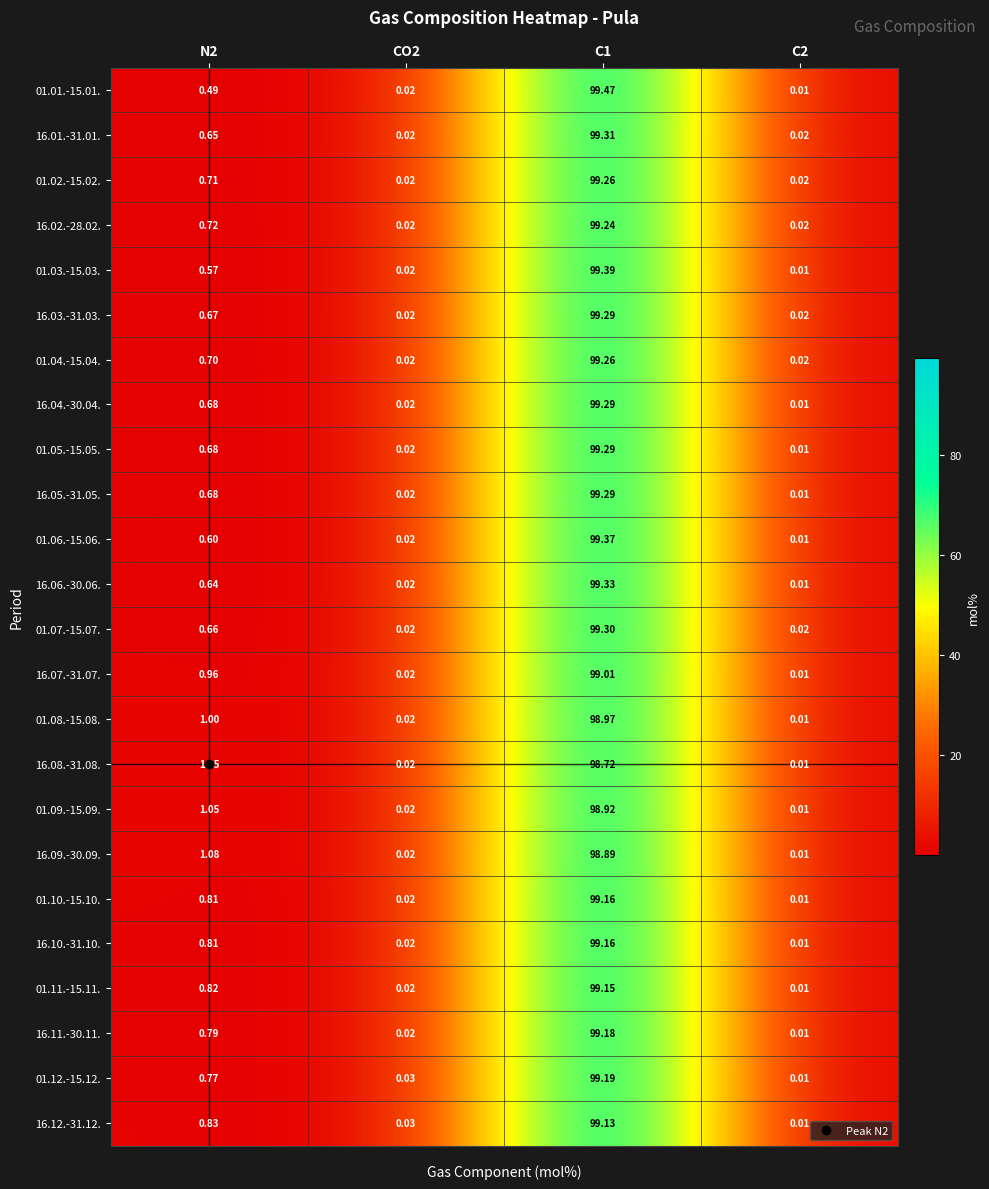

Is the value of 01.09.-15.09. at N2 greater than the value of 16.10.-31.10. at C1?

No